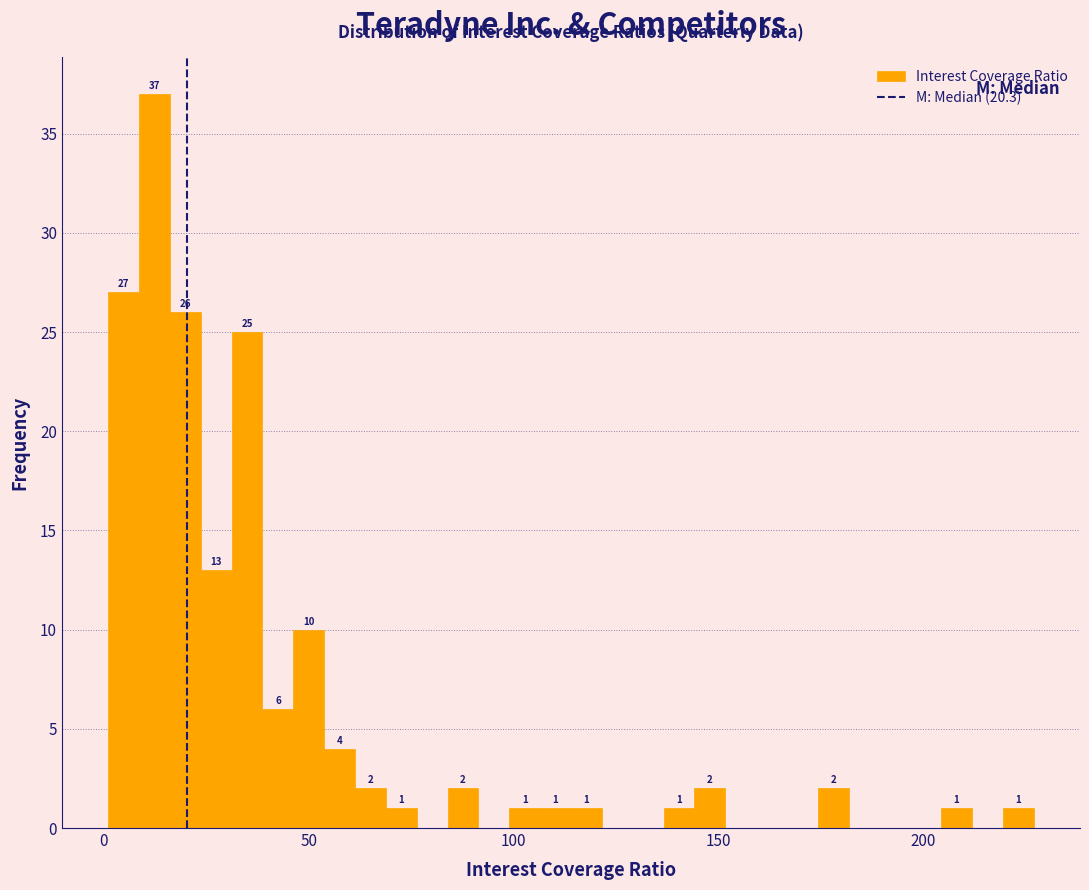

Read against the x-axis, roughly where is the centre of the tallest bar?

10